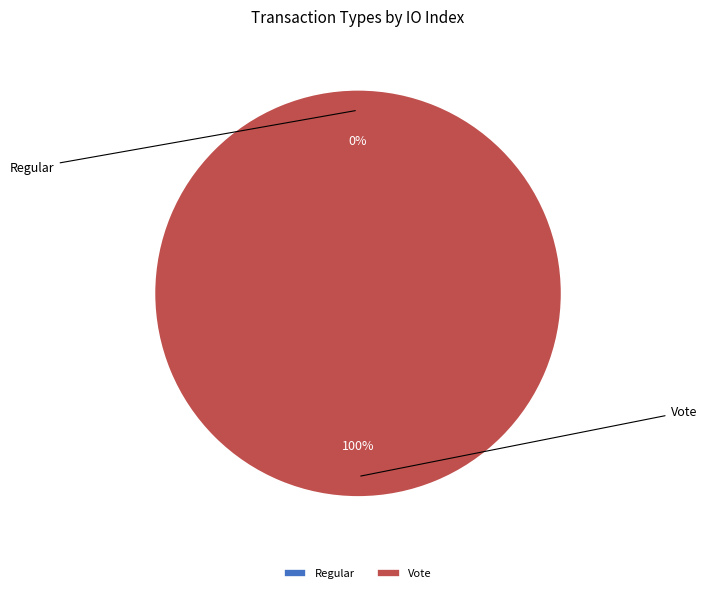

Which has a higher value, Vote or Regular?

Vote